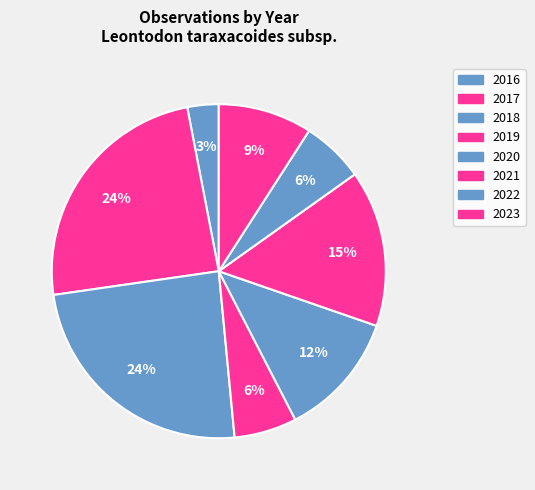

Which slice is the largest?

2021